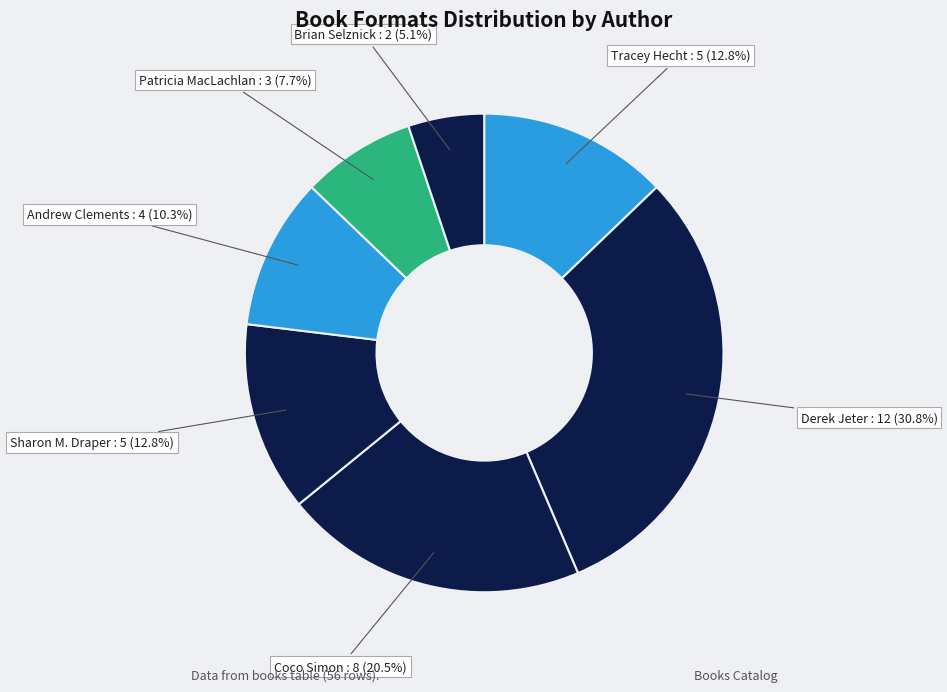

What is the ratio of the value at Derek Jeter : 12 (30.8%) to the value at Coco Simon : 8 (20.5%)?

1.5